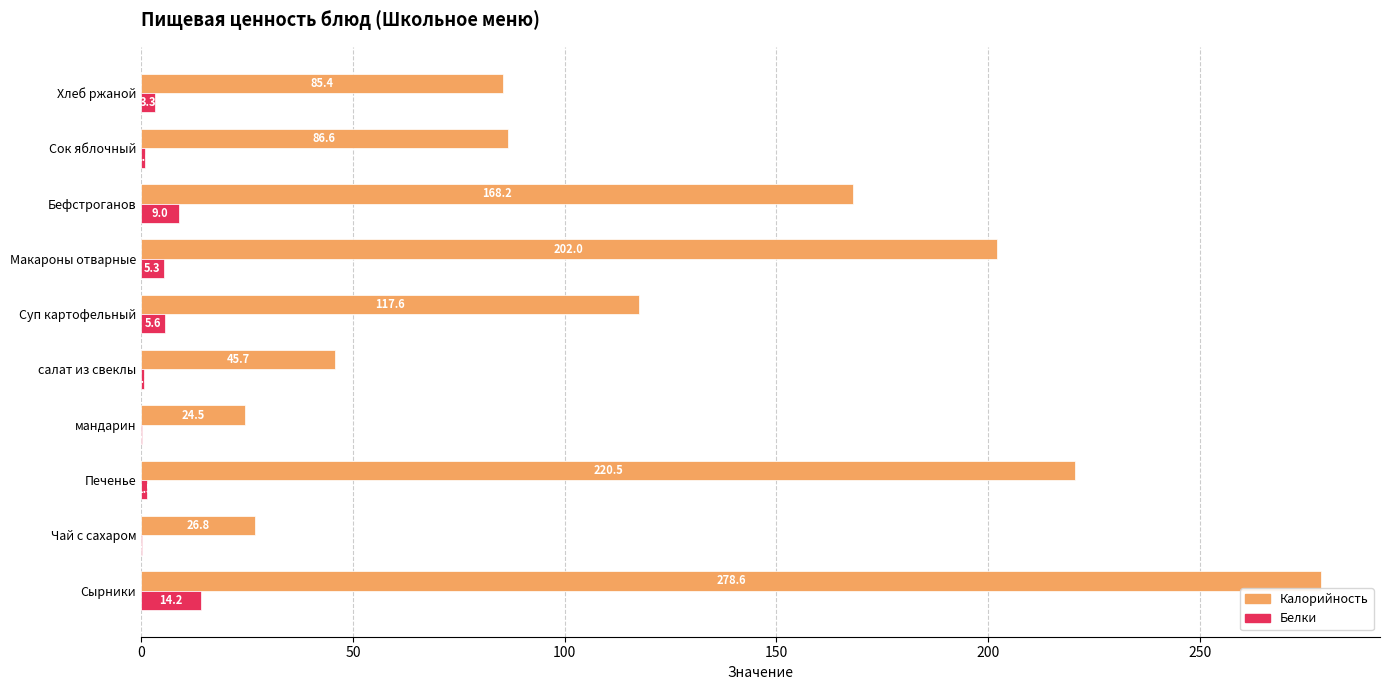

What is the maximum value for Белки?

14.2